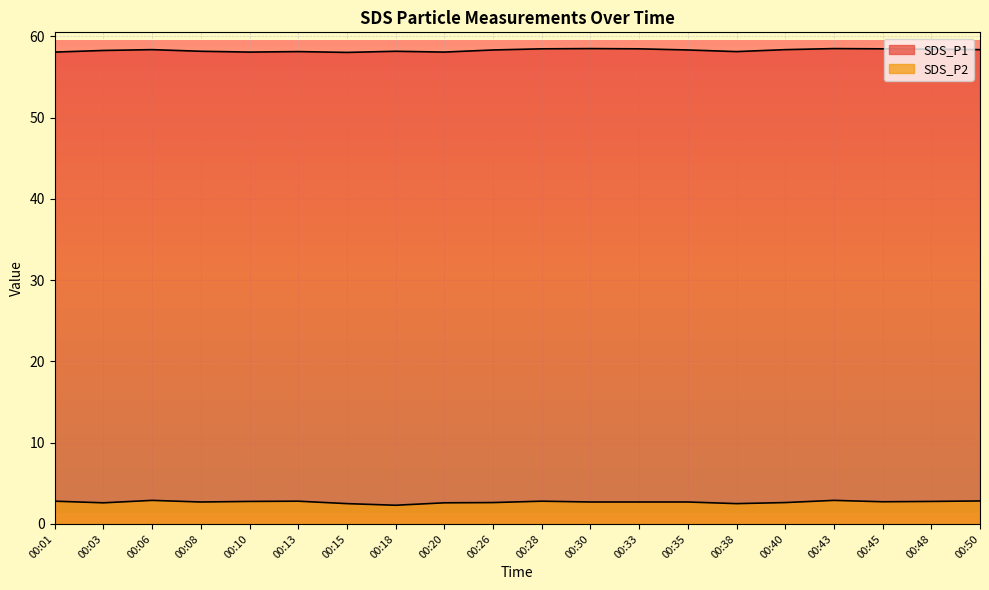

List the series in order of their peak value, lowest first.

SDS_P2, SDS_P1